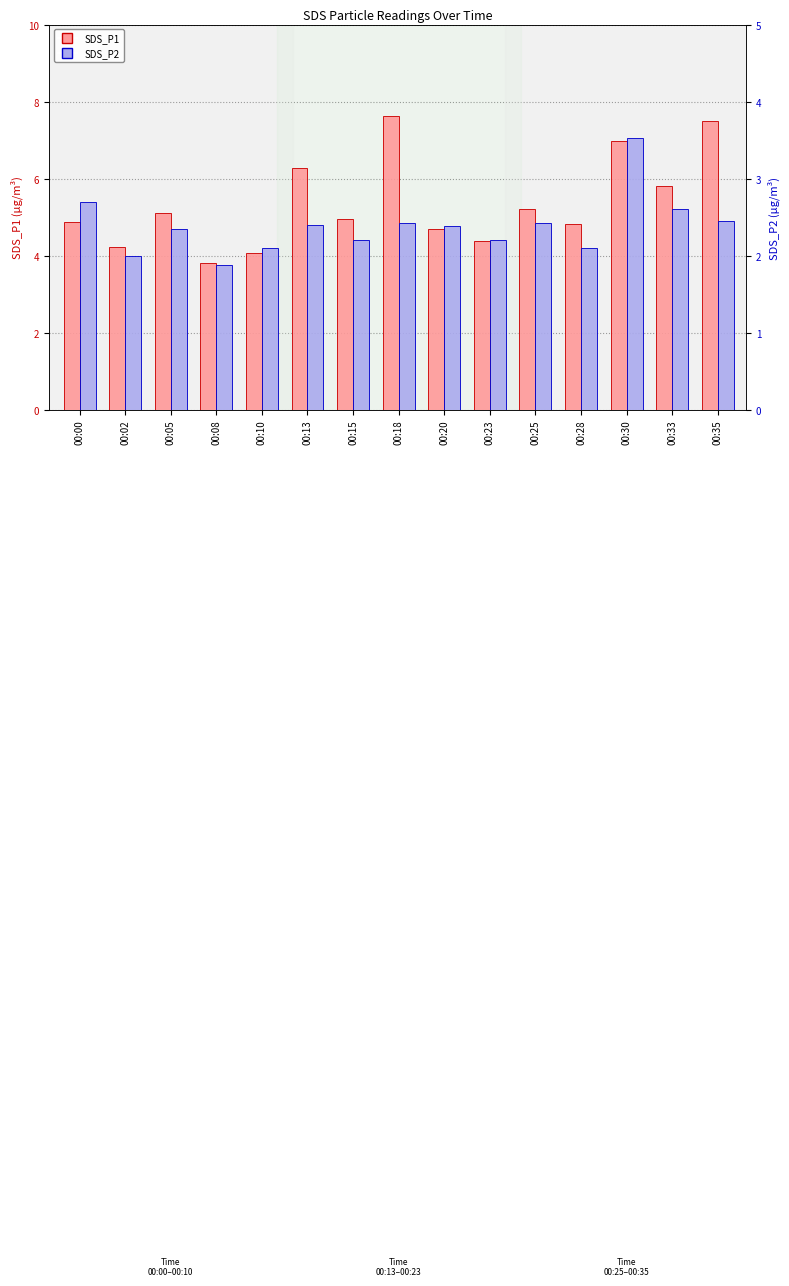

At which label does SDS_P2 first exceed 2?

00:00